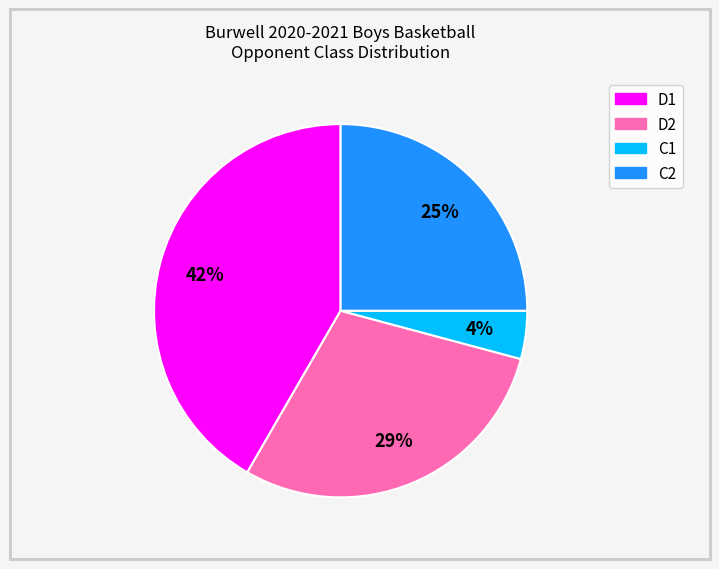

How many slices are in this pie chart?

4